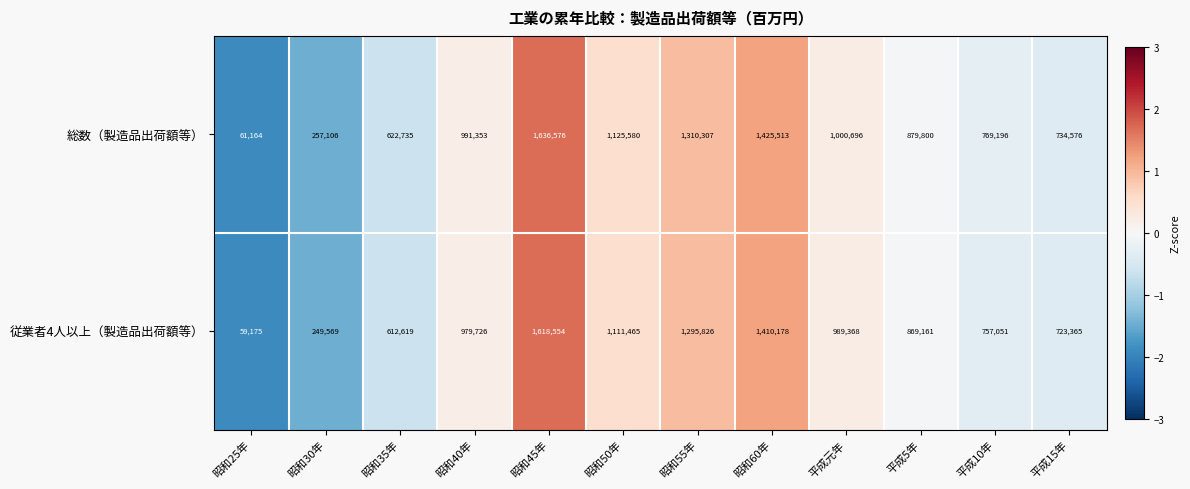

Is it true that 従業者4人以上（製造品出荷額等） equals 979726 at 昭和40年?

True